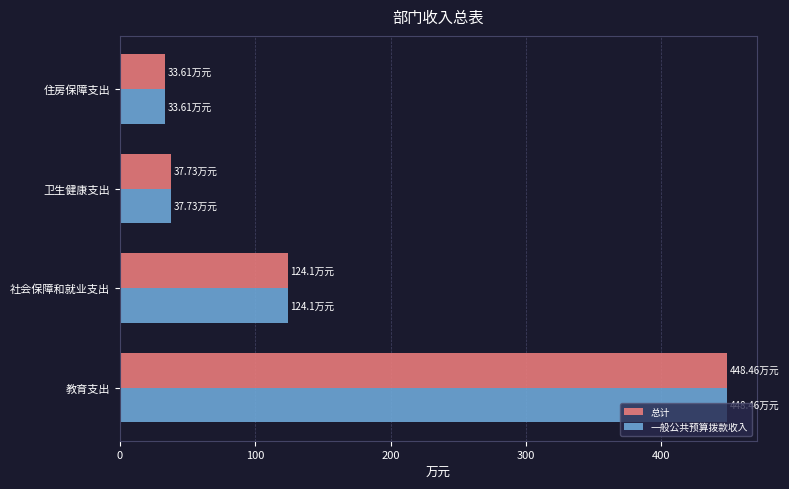

What is the sum of all 一般公共预算拨款收入 values?

643.9